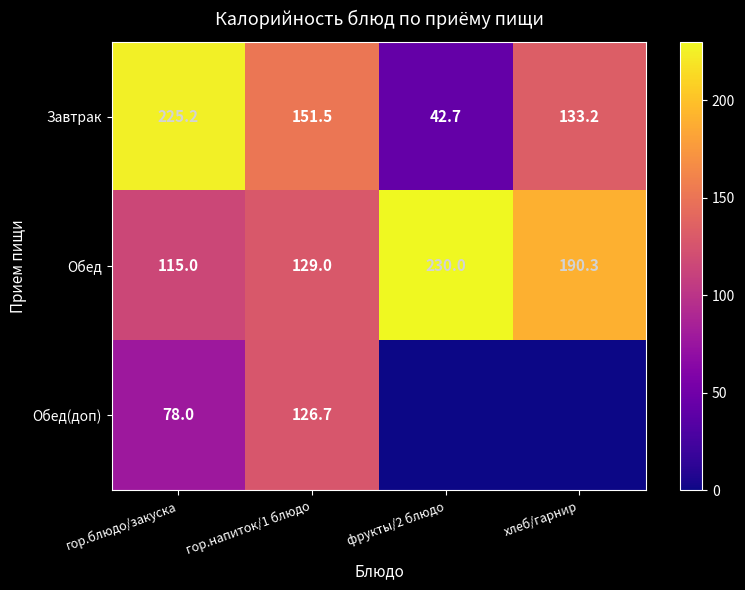

At гор.блюдо/закуска, list the series in order from largest to smallest.

Завтрак, Обед, Обед(доп)